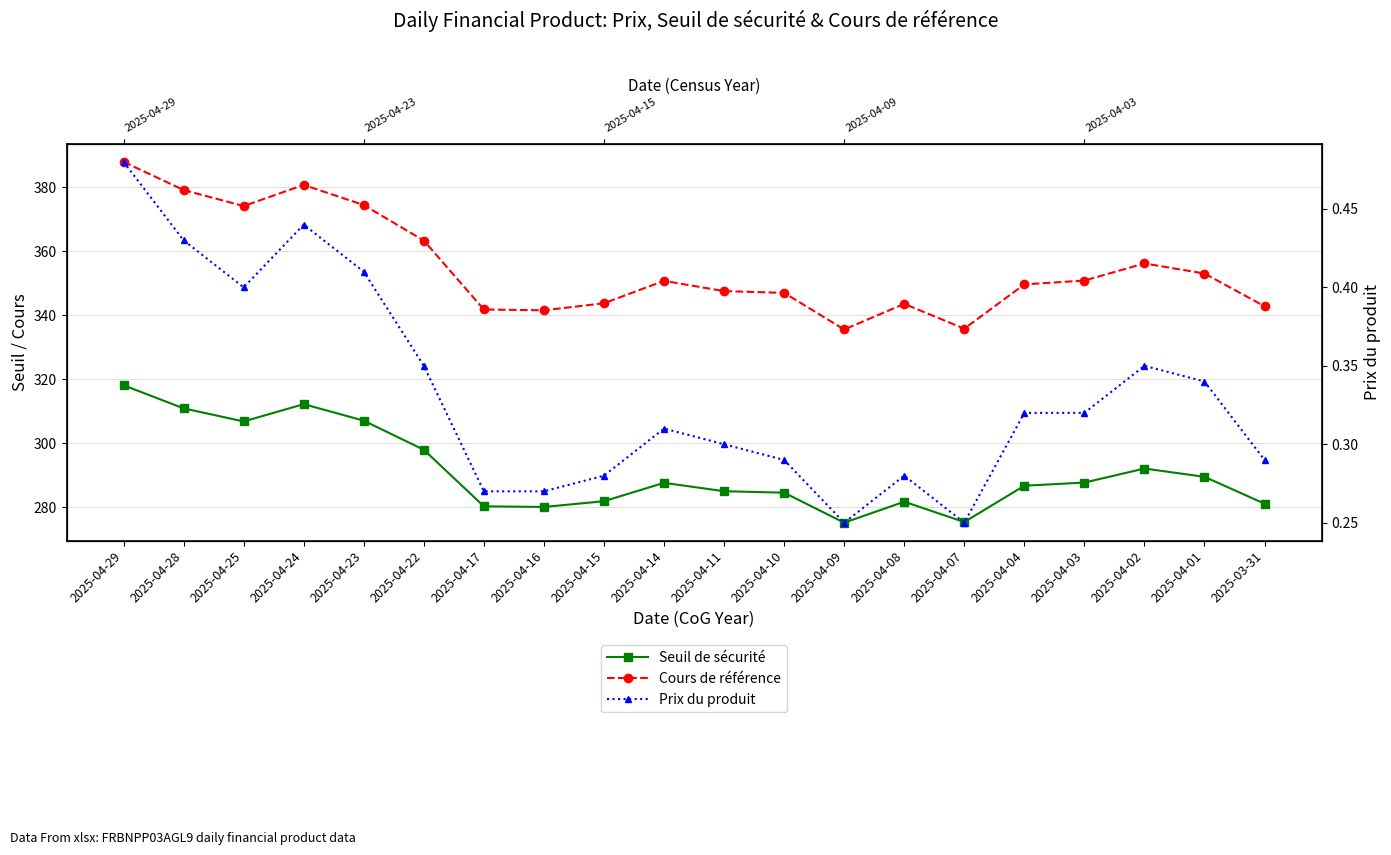

What is the difference between the second highest and minimum values in the Seuil de sécurité series?

37.1